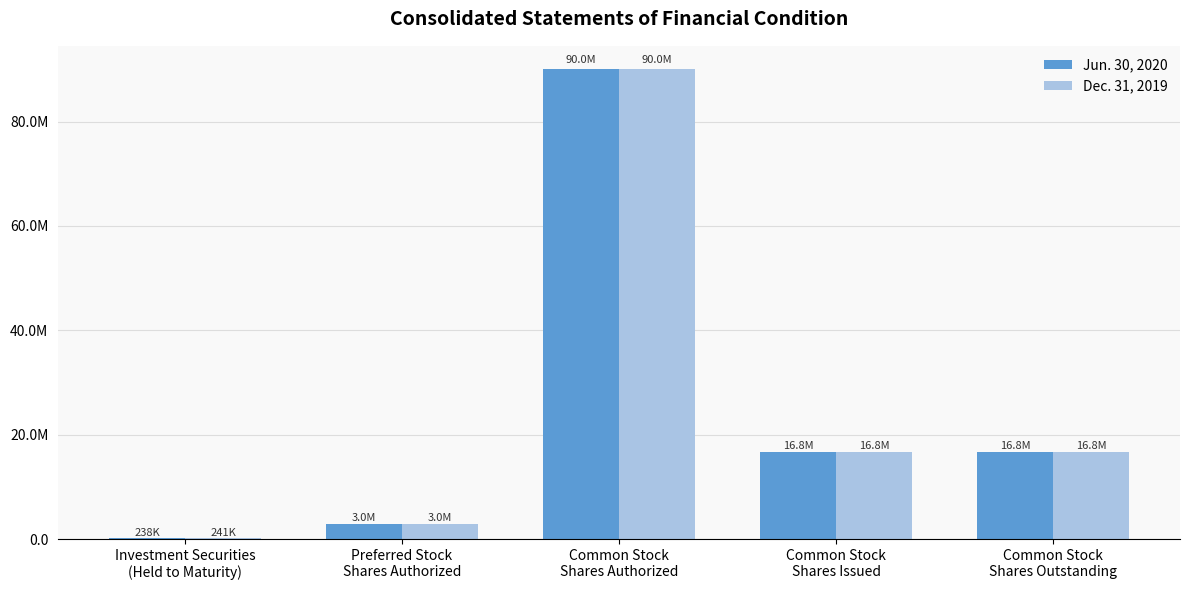

Reading left to right, what are all the values shown in this chart?

Jun. 30, 2020: 238499	3000000	90000000	16780276	16780276
Dec. 31, 2019: 241429	3000000	90000000	16771544	16771544